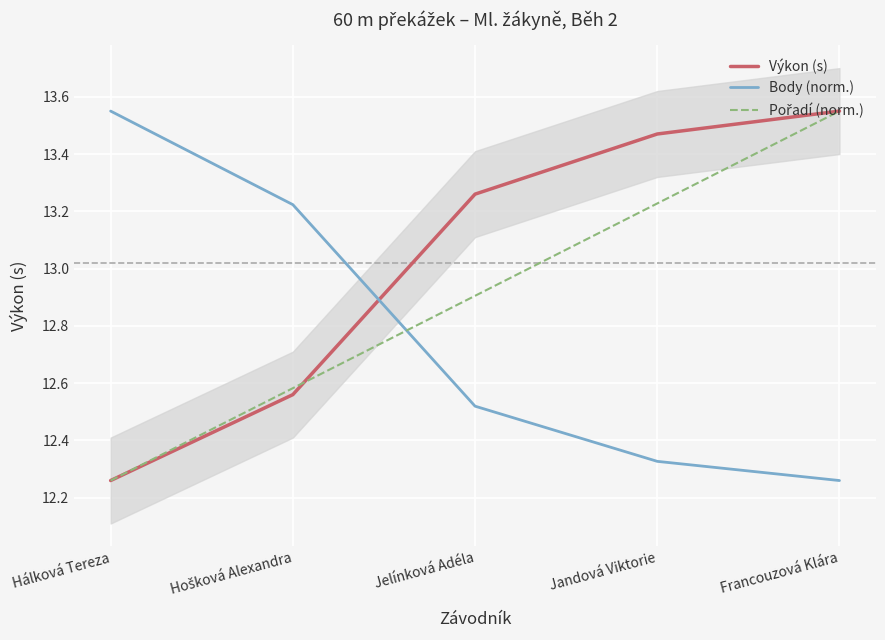

What is the total value across all series at Hošková Alexandra?

38.4